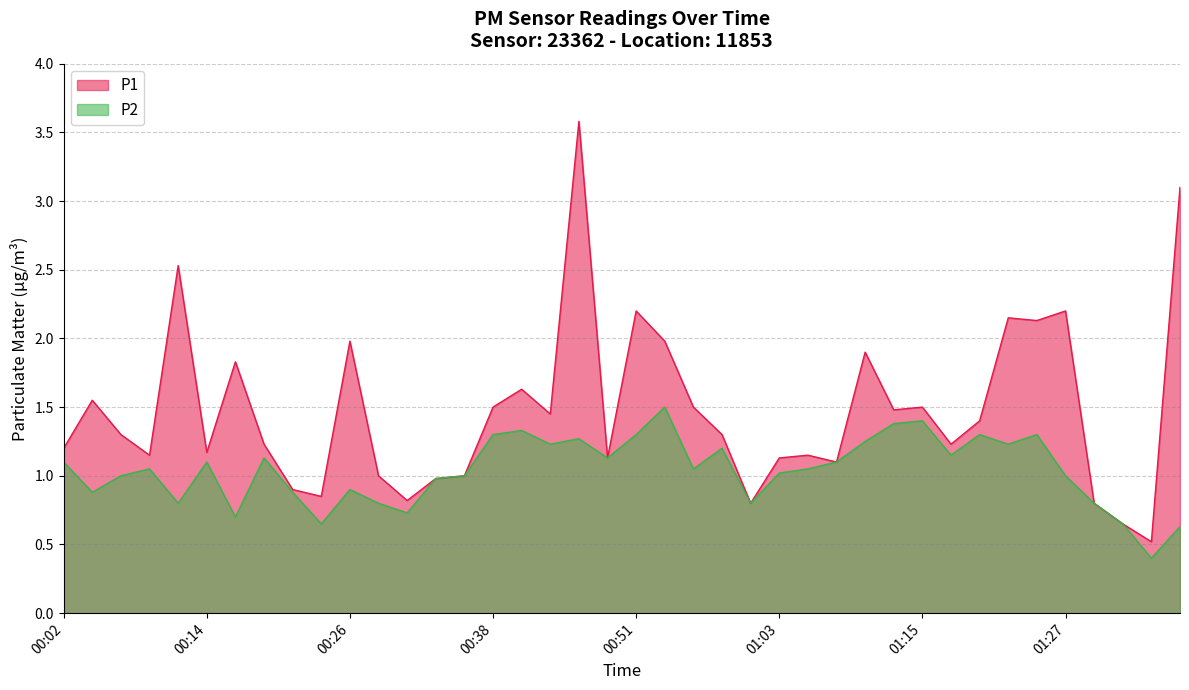

Where is P1 nearest to the value 2?

00:26